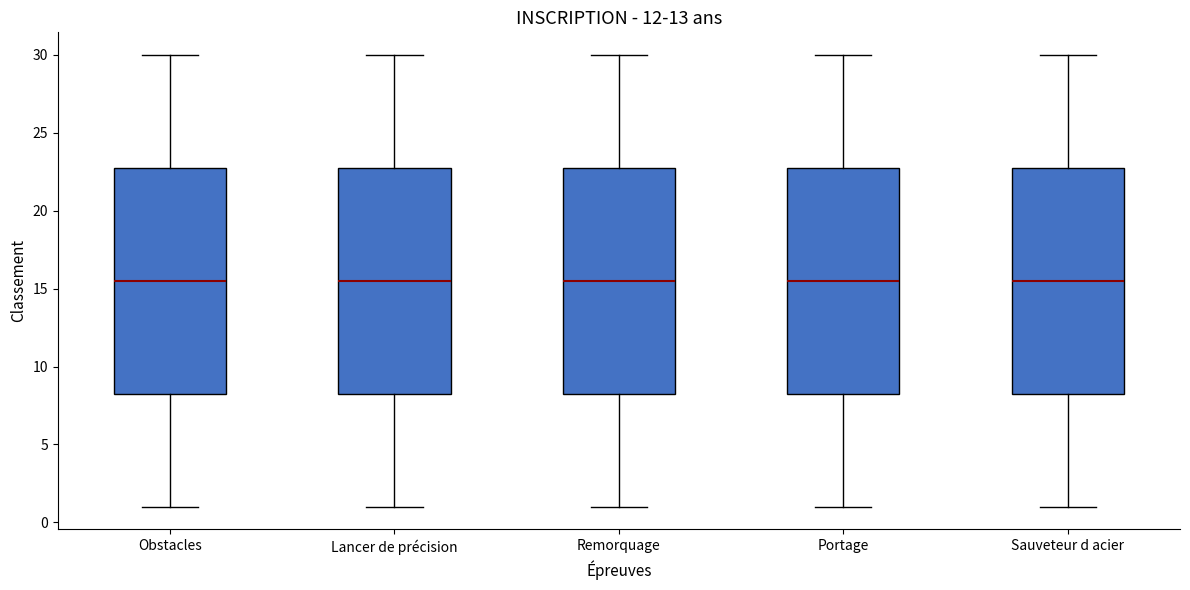

Reading left to right, transcribe this box plot: for each box, give where its median line is, the range the box spans, and where its two whiskers end, as read against the y-axis. The values are not printed on the chart, so give them approximately, as read against the axis.

Obstacles: median 15.5, box 8.5 to 23.0, whiskers 1.0 to 30.0
Lancer de précision: median 15.5, box 8.5 to 23.0, whiskers 1.0 to 30.0
Remorquage: median 15.5, box 8.5 to 23.0, whiskers 1.0 to 30.0
Portage: median 15.5, box 8.5 to 23.0, whiskers 1.0 to 30.0
Sauveteur d acier: median 15.5, box 8.5 to 23.0, whiskers 1.0 to 30.0